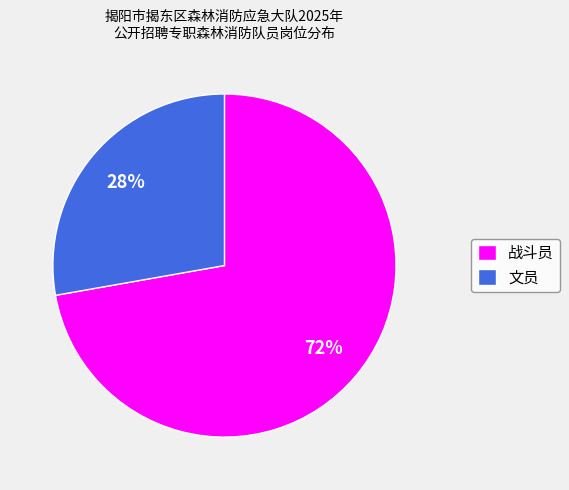

Combined, do 文员 and 战斗员 account for over 50%?

Yes